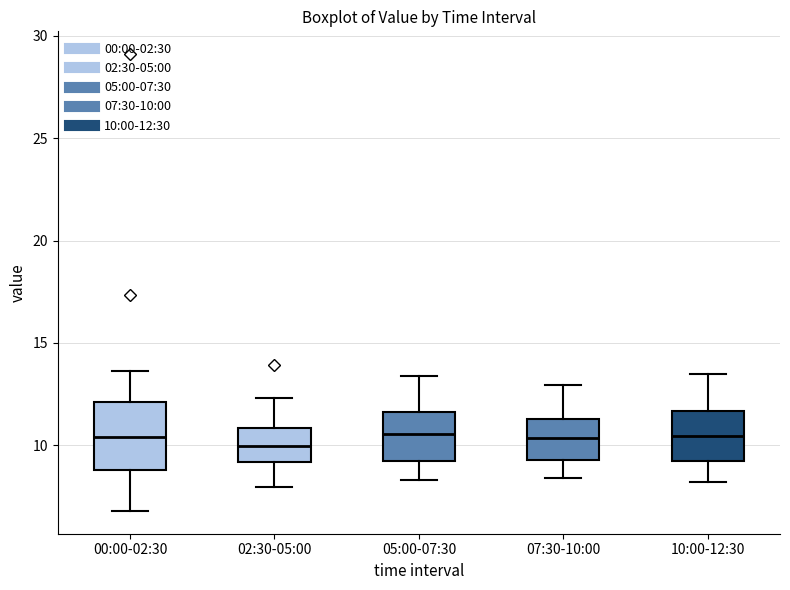

Reading left to right, read every box against the y-axis: the position of its median line, the range the box covers, and the ends of its whiskers. The values are not printed on the chart, so give them approximately, as read against the axis.

00:00-02:30: median 10.5, box 9.0 to 12.0, whiskers 7.0 to 13.5
02:30-05:00: median 10.0, box 9.0 to 11.0, whiskers 8.0 to 12.5
05:00-07:30: median 10.5, box 9.0 to 11.5, whiskers 8.5 to 13.5
07:30-10:00: median 10.5, box 9.5 to 11.5, whiskers 8.5 to 13.0
10:00-12:30: median 10.5, box 9.0 to 11.5, whiskers 8.0 to 13.5